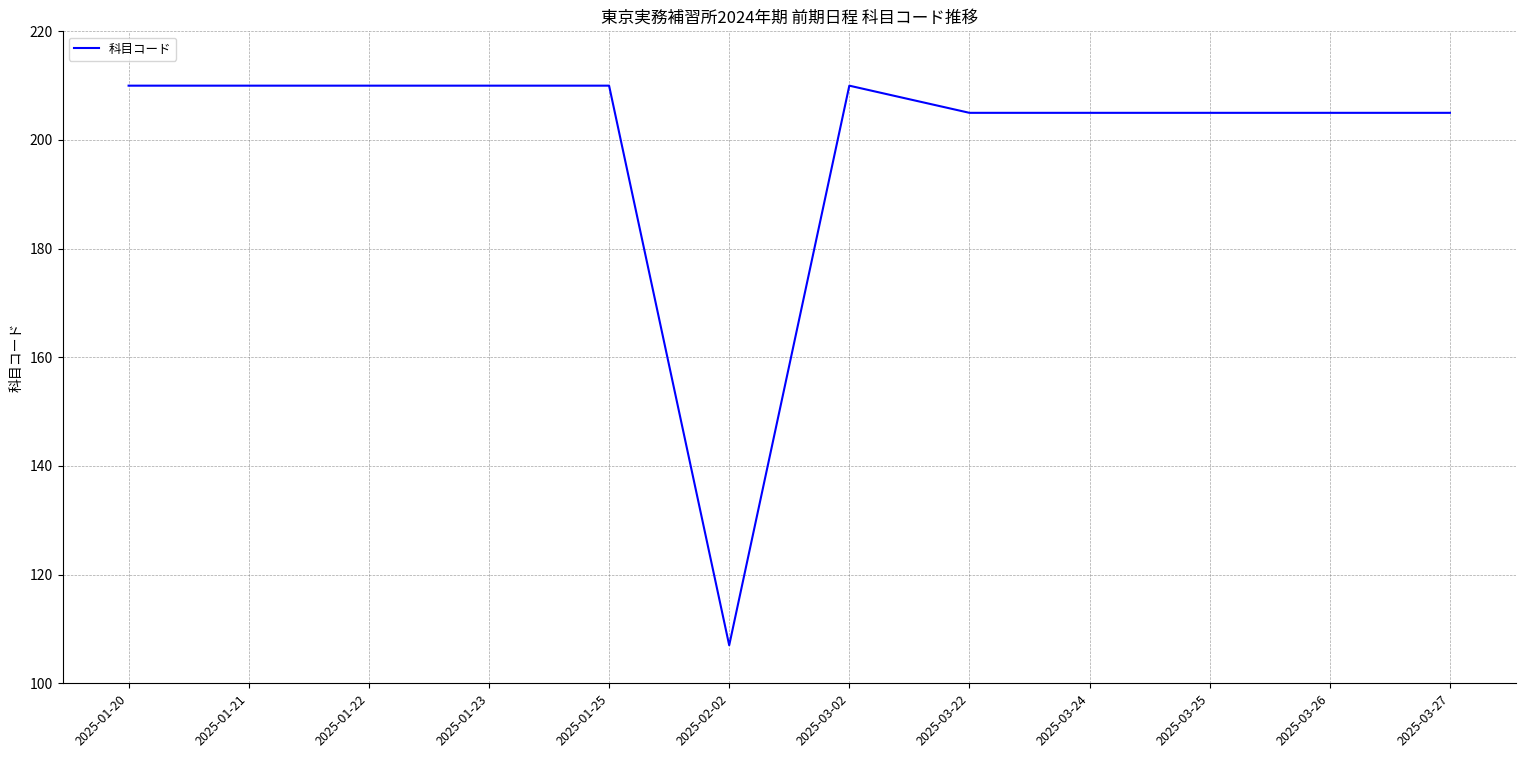

Which category has the lowest value across all series?

2025-02-02